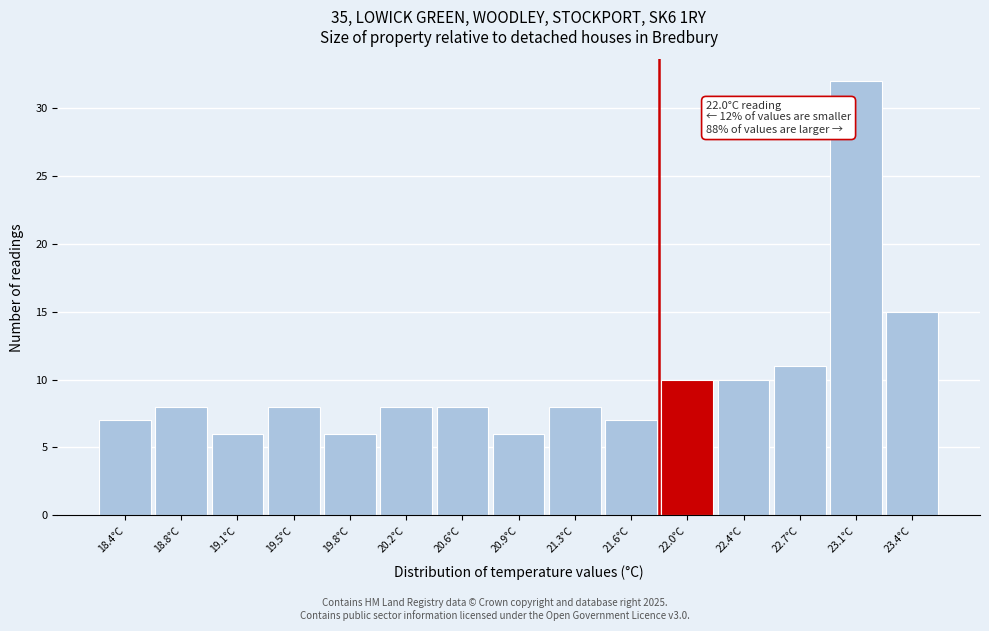

Reading left to right, transcribe all the data shown in this chart.

18.4°C=7	18.8°C=8	19.1°C=6	19.5°C=8	19.8°C=6	20.2°C=8	20.6°C=8	20.9°C=6	21.3°C=8	21.6°C=7	22.0°C=10	22.4°C=10	22.7°C=11	23.1°C=32	23.4°C=15